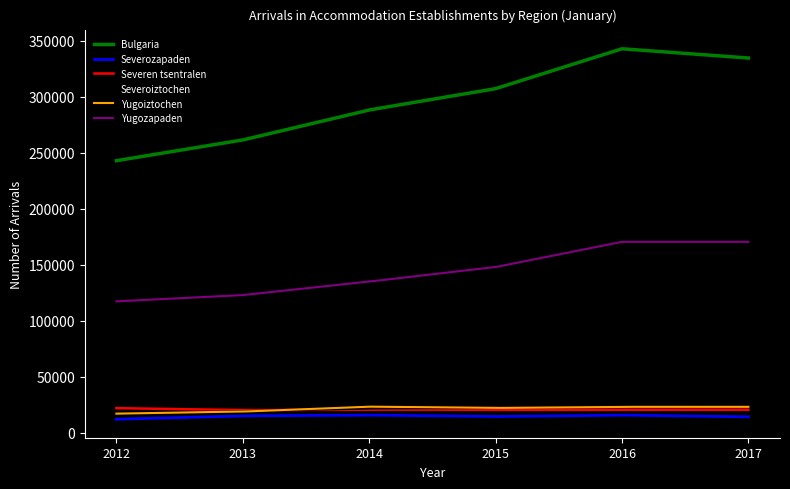

Which series has the largest total across all categories?

Bulgaria